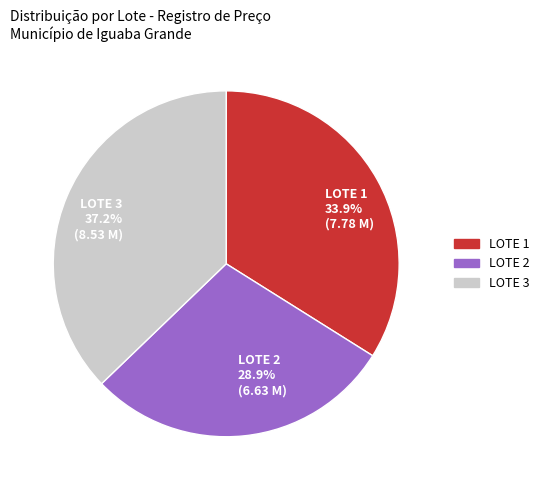

Is there any slice that represents more than half of the pie?

No